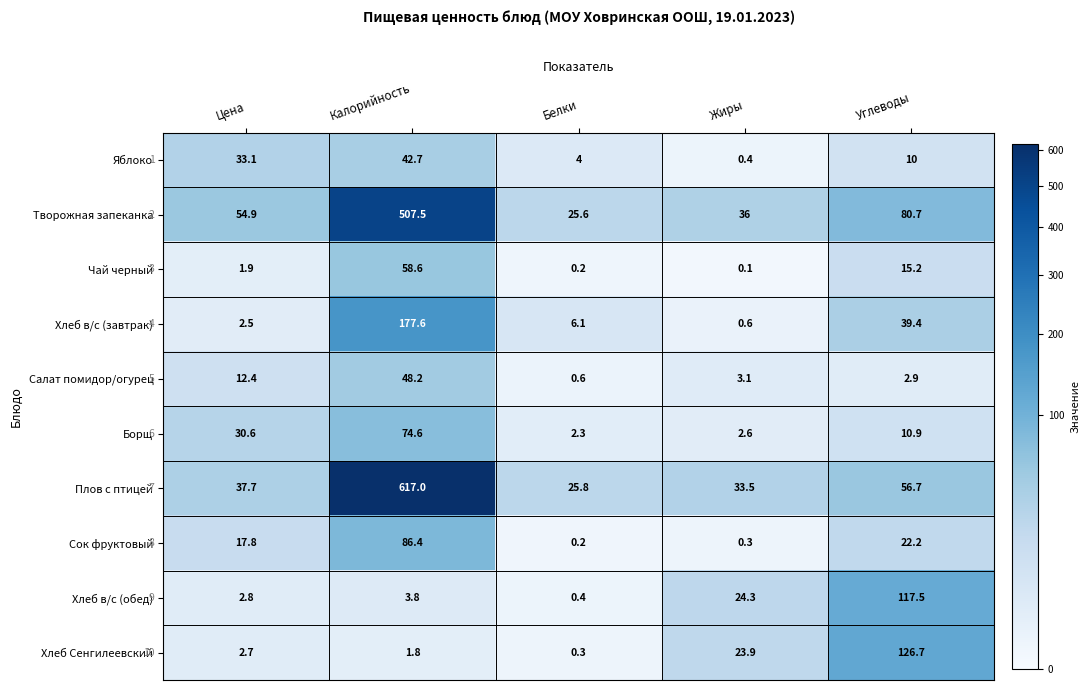

Rank the categories by Чай черный value from lowest to highest.

Жиры, Белки, Цена, Углеводы, Калорийность